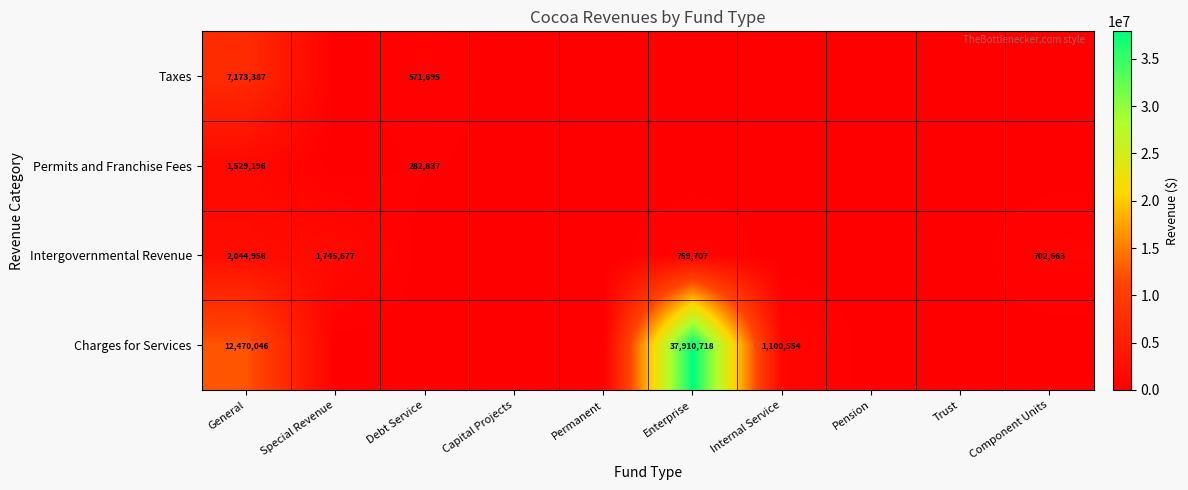

Between Internal Service and General, which is larger?

General